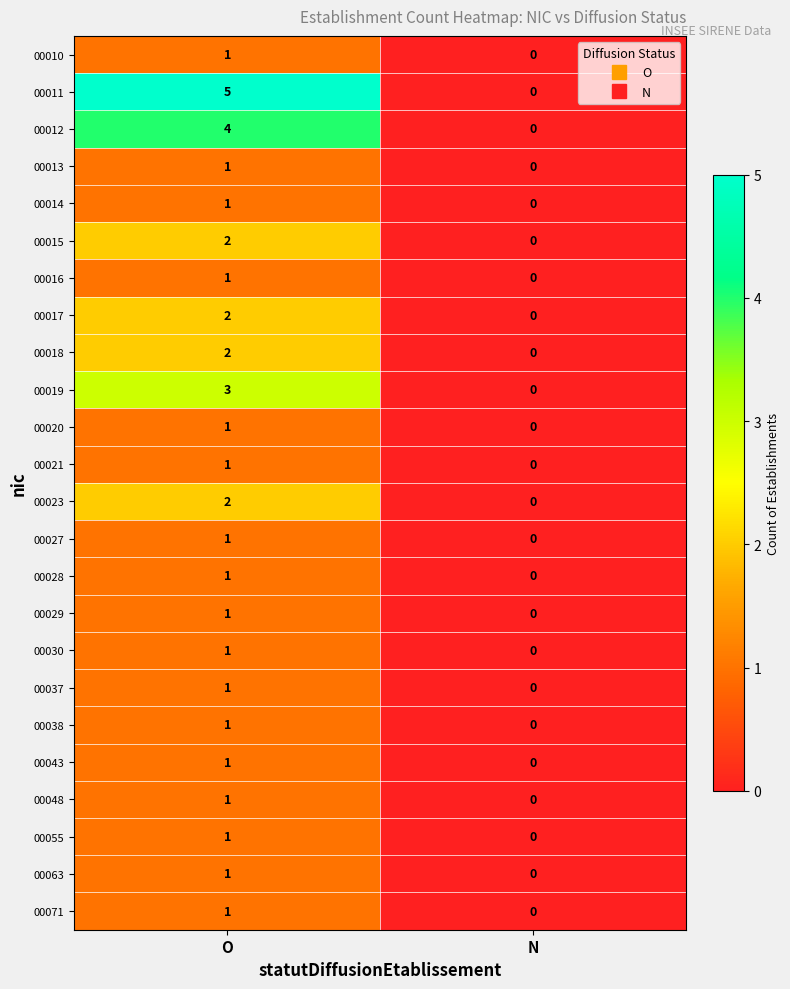

Rank the categories by 00021 value from highest to lowest.

O, N